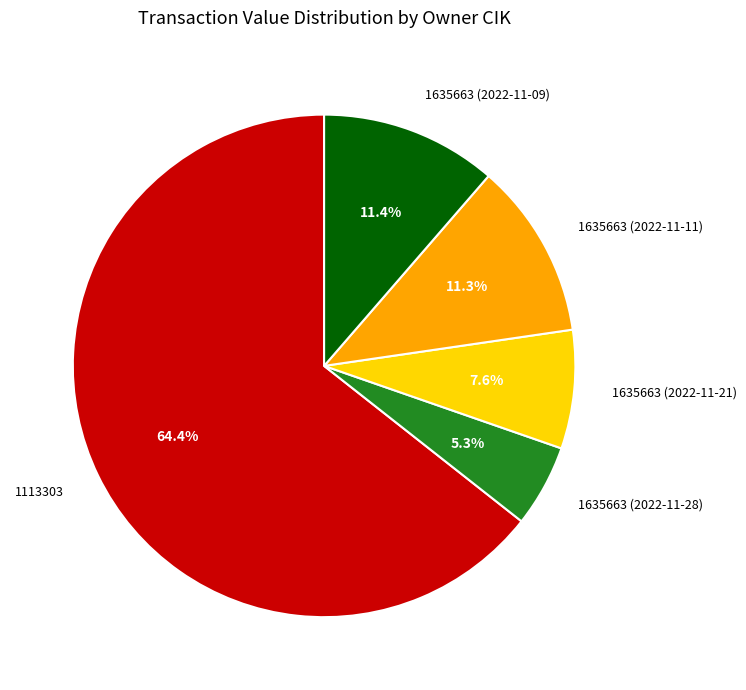

Is there a majority slice in this chart?

Yes